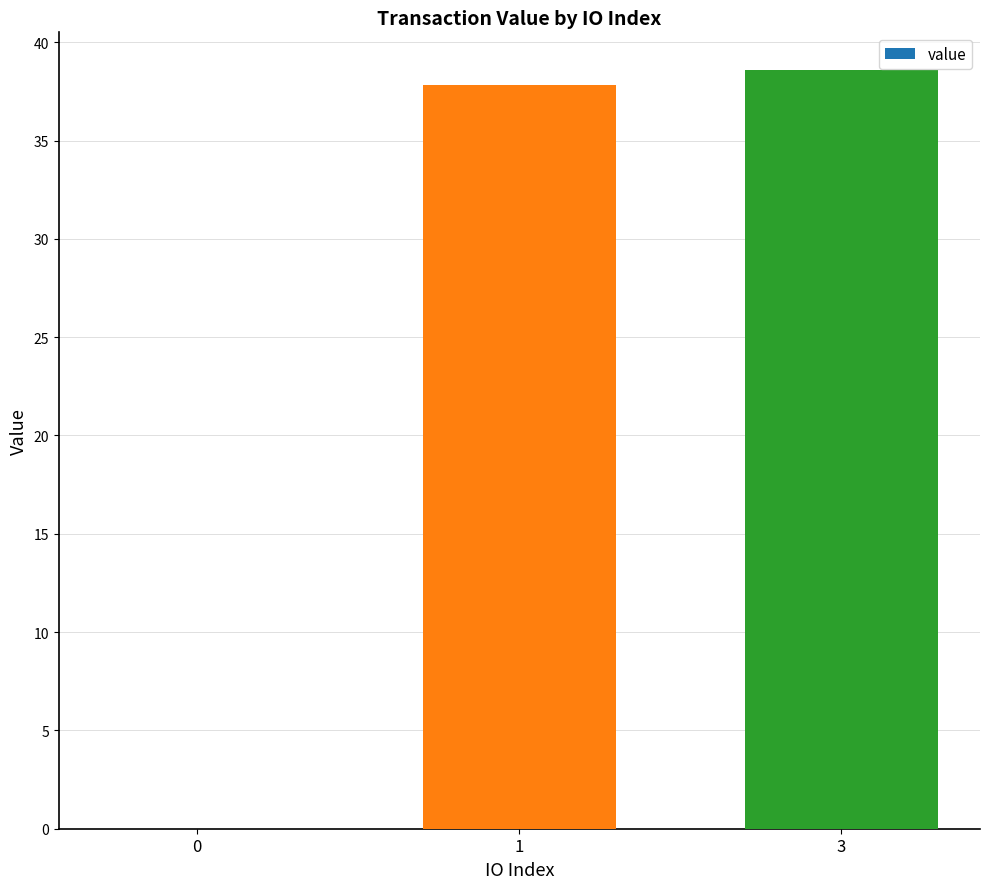

The value at 3 is 12.2. True or false?

False